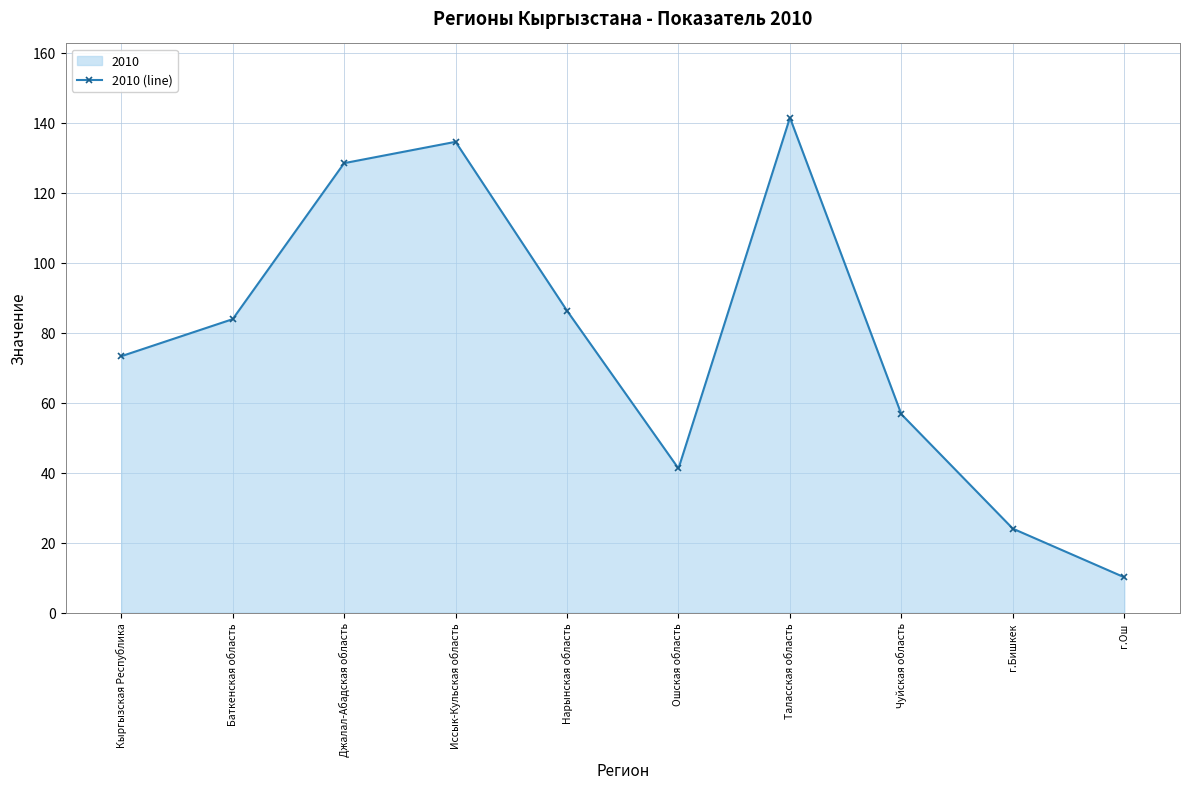

List the labels in order of value, smallest first.

г.Ош, г.Бишкек, Ошская область, Чуйская область, Кыргызская Республика, Баткенская область, Нарынская область, Джалал-Абадская область, Иссык-Кульская область, Таласская область